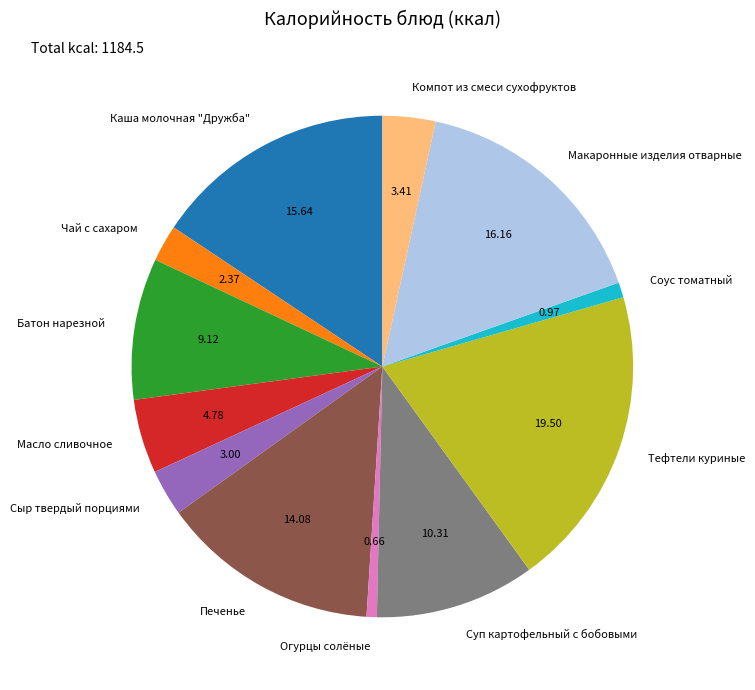

Do Суп картофельный с бобовыми and Чай с сахаром together represent more than half of the pie?

No